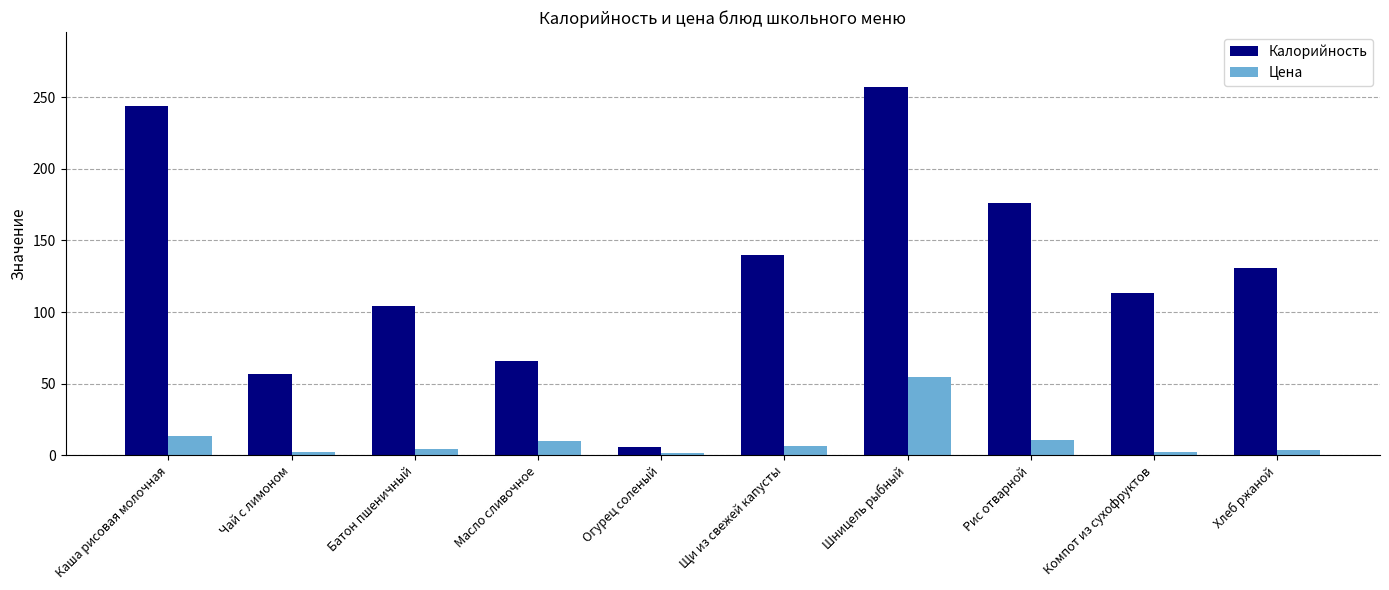

What is the label of the 3rd bar from the left?

Батон пшеничный